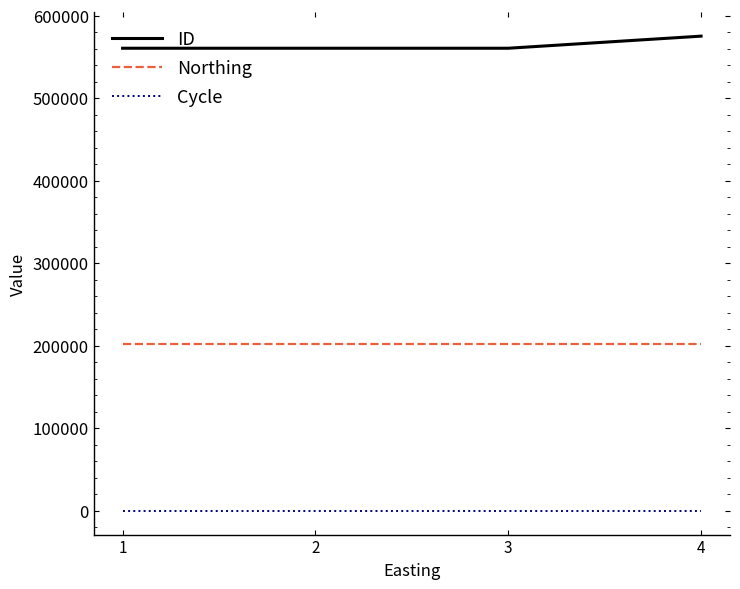

True or false: ID and Northing intersect in this chart.

False